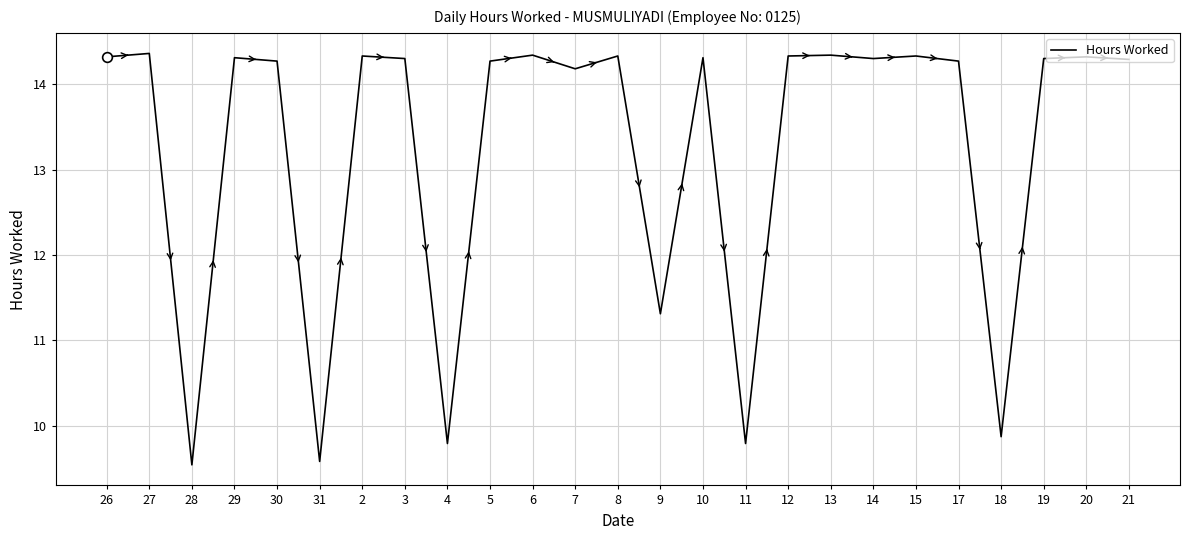

What is the average value?

13.3